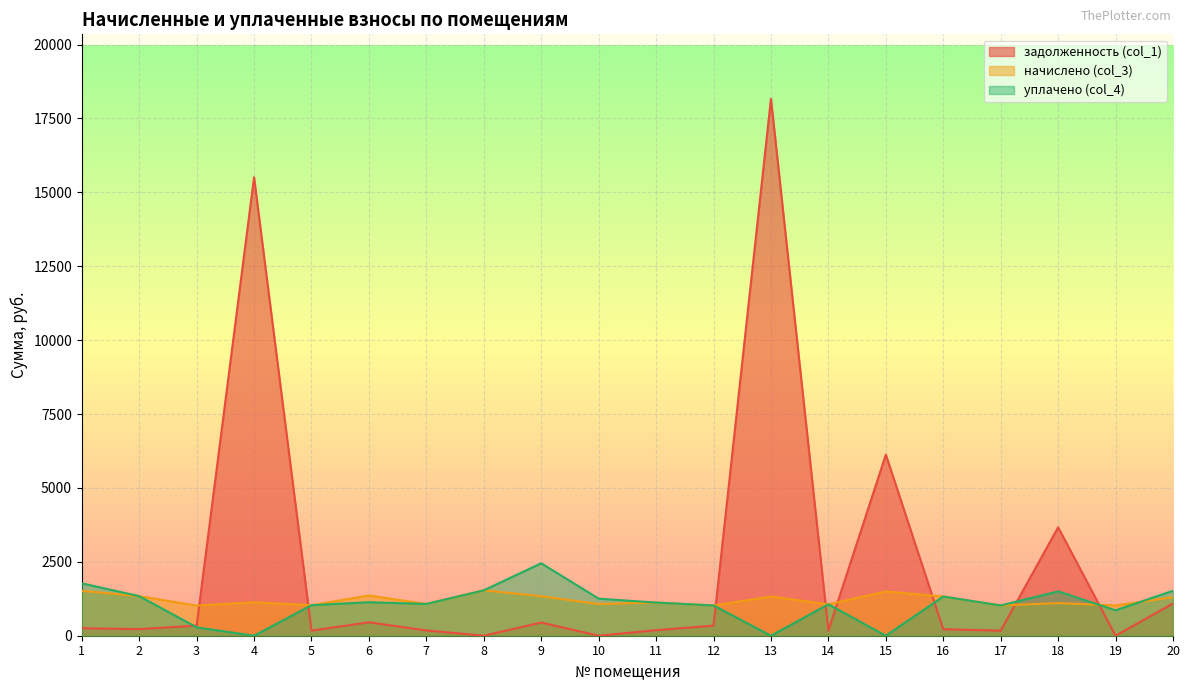

Reading right to left, transcribe all the data shown in this chart.

задолженность (col_1): 1092.3	0.0	3668.2	170.7	221.0	6127.1	177.0	18166.9	341.5	187.1	0.0	445.8	0.0	179.1	453.7	174.2	15509.4	340.4	223.1	253.3
начислено (col_3): 1303.8	1024.0	1103.5	1024.0	1326.1	1497.8	1062.1	1326.1	1024.0	1122.5	1071.7	1335.6	1535.9	1074.8	1361.0	1033.5	1132.1	1020.8	1338.8	1520.0
уплачено (col_4): 1521.1	859.9	1500.0	1024.0	1326.1	0.0	1062.1	0.0	1024.0	1122.5	1254.7	2451.0	1536.0	1074.8	1134.2	1033.5	0.0	284.0	1338.8	1773.4